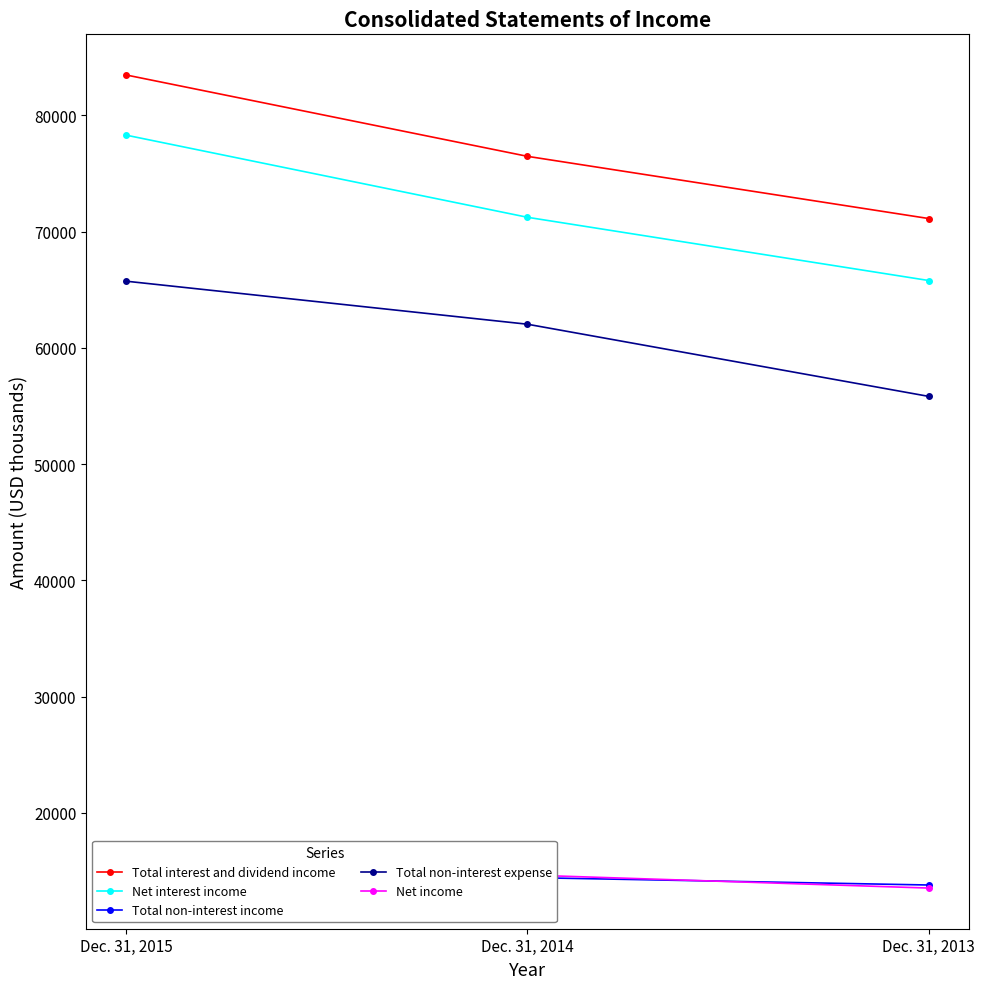

What is the average value of the Total non-interest expense series?

61196